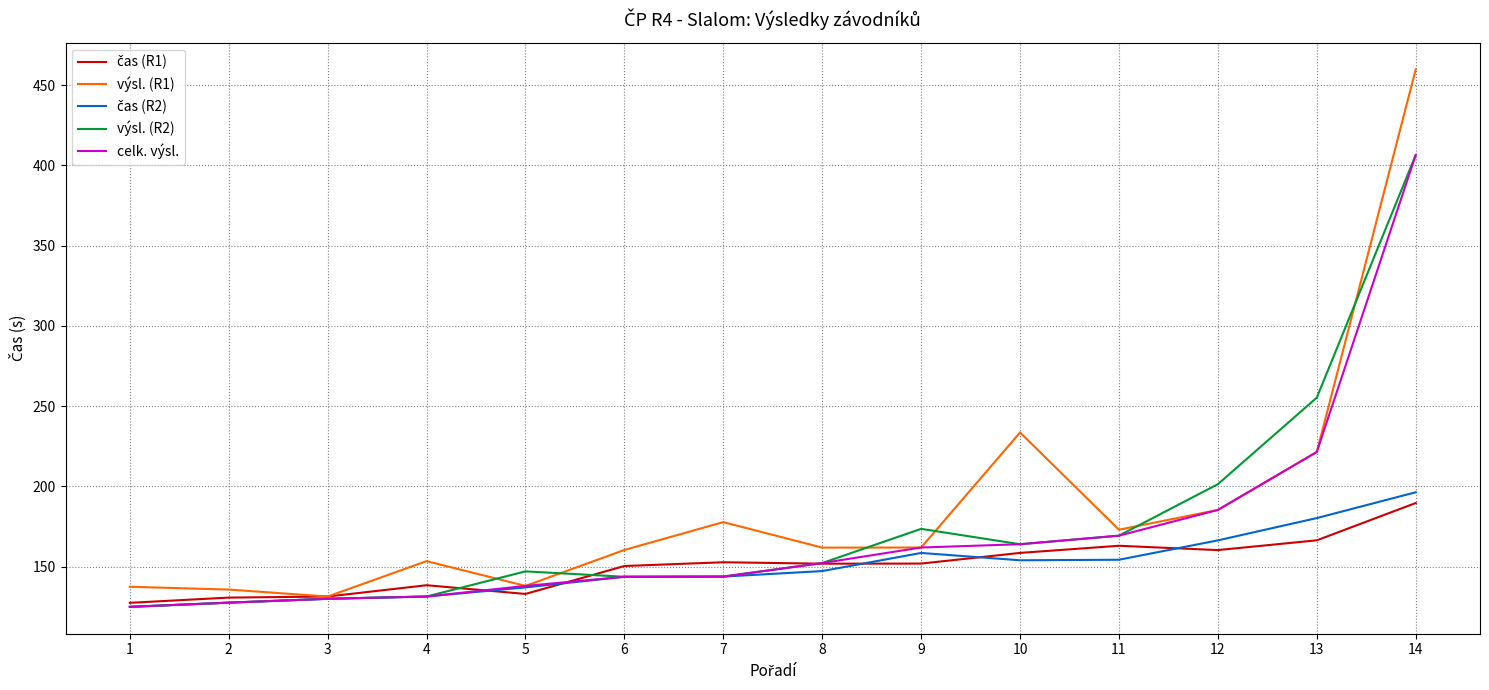

True or false: výsl. (R2) has more than 1 points higher than both neighbors.

True